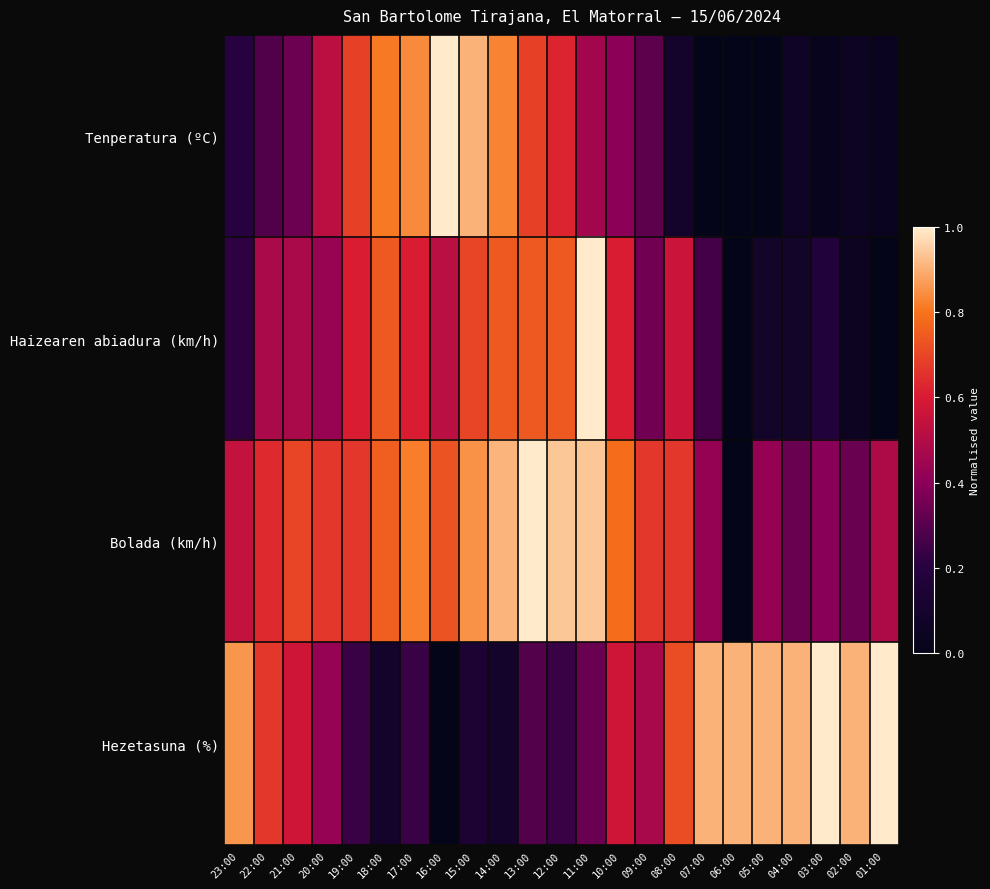

Rank the series by their average value, from lowest to highest.

Tenperatura (ºC), Haizearen abiadura (km/h), Hezetasuna (%), Bolada (km/h)